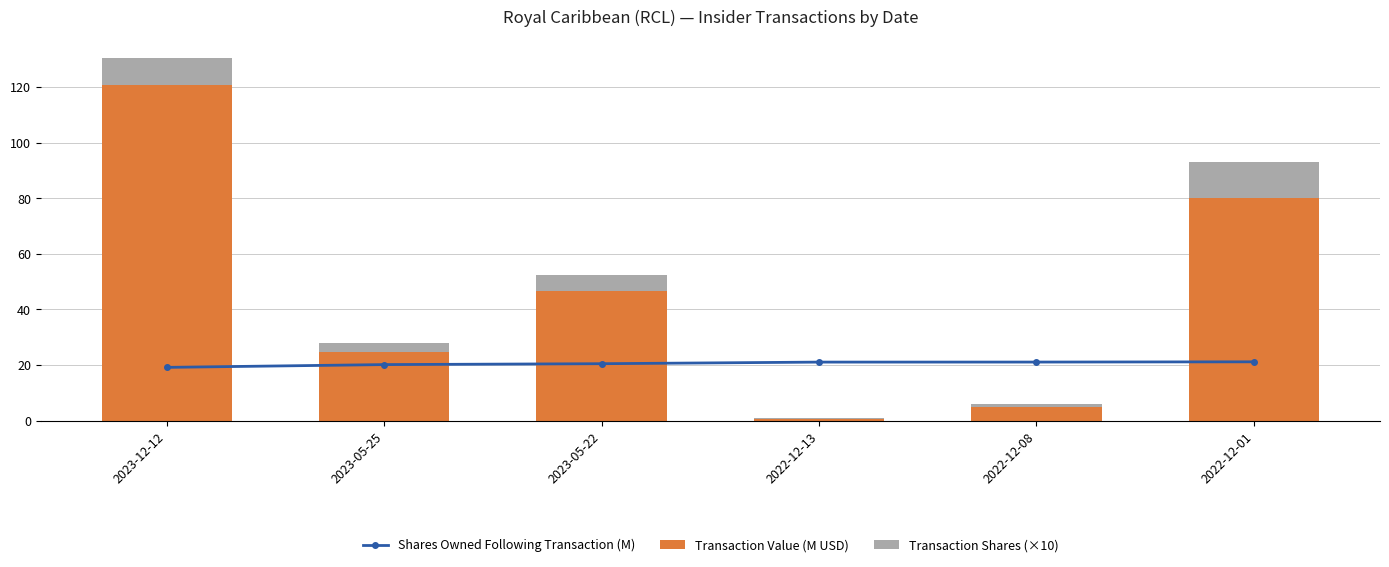

Read the Transaction Value (M USD) value at 2022-12-13.

0.8